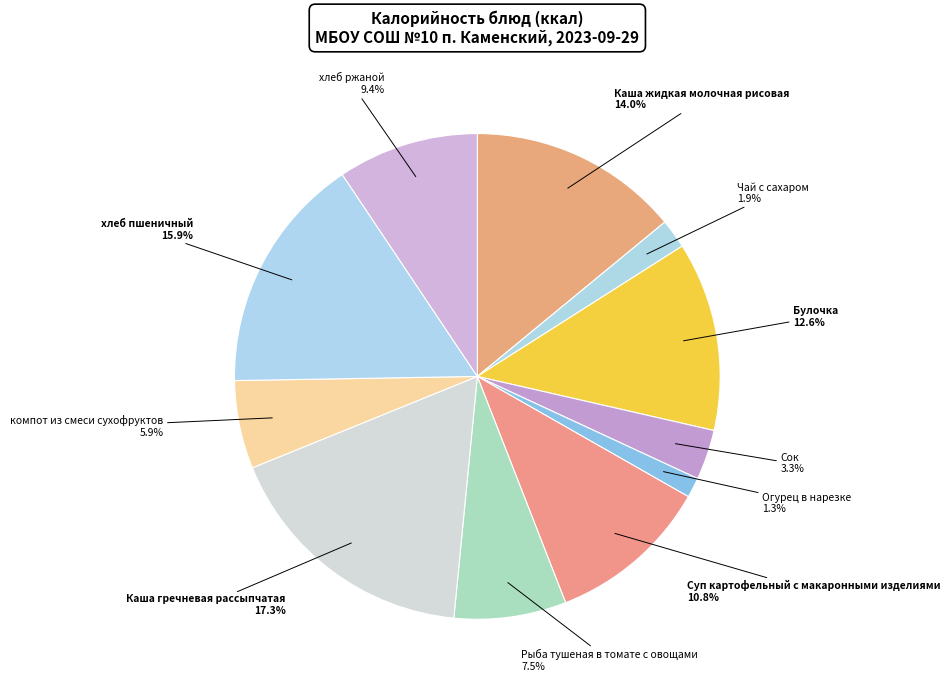

How many segments does this pie chart have?

11